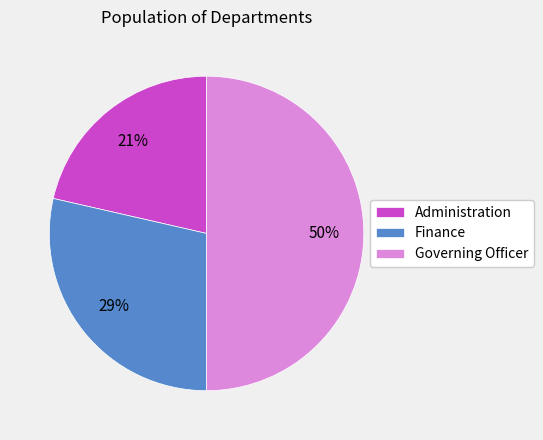

Between Administration and Finance, which is larger?

Finance